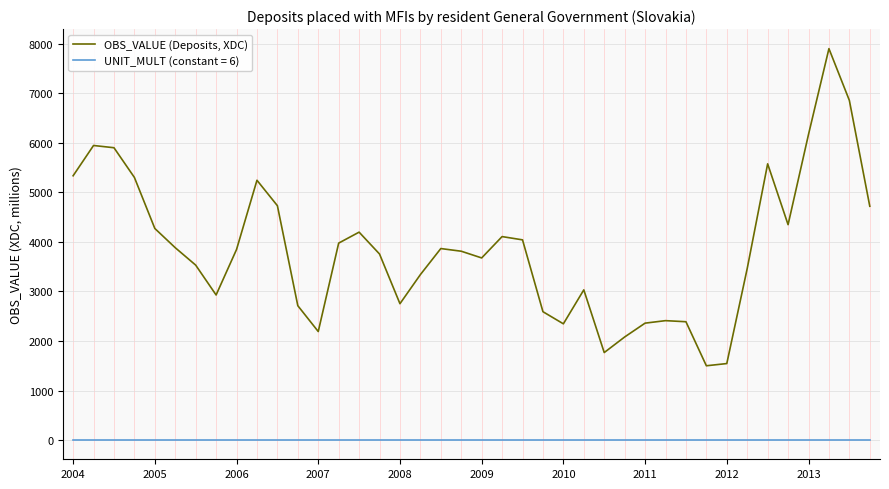

Which series has the widest spread of values?

OBS_VALUE (Deposits, XDC)